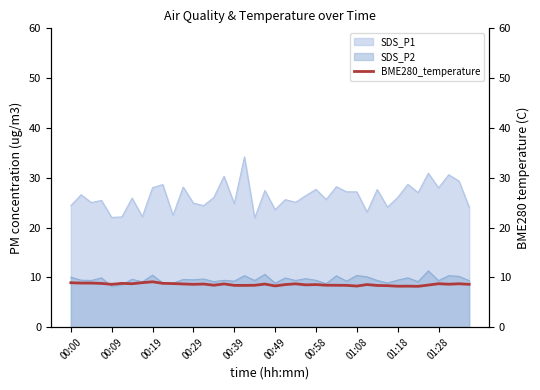

True or false: SDS_P1 and SDS_P2 intersect in this chart.

False